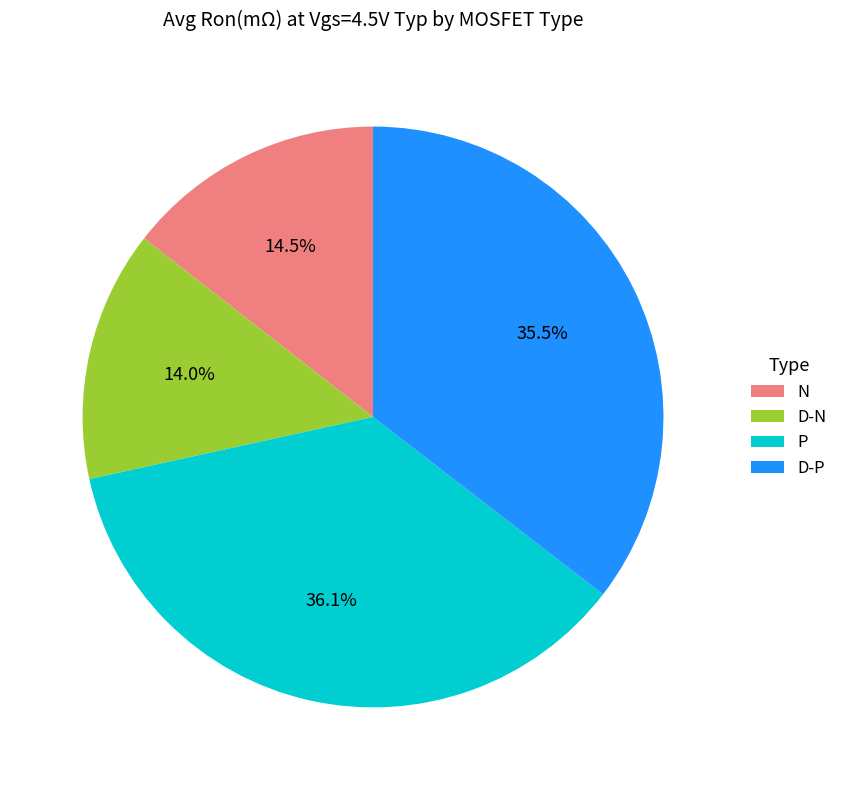

Do D-N and P together represent more than half of the pie?

Yes